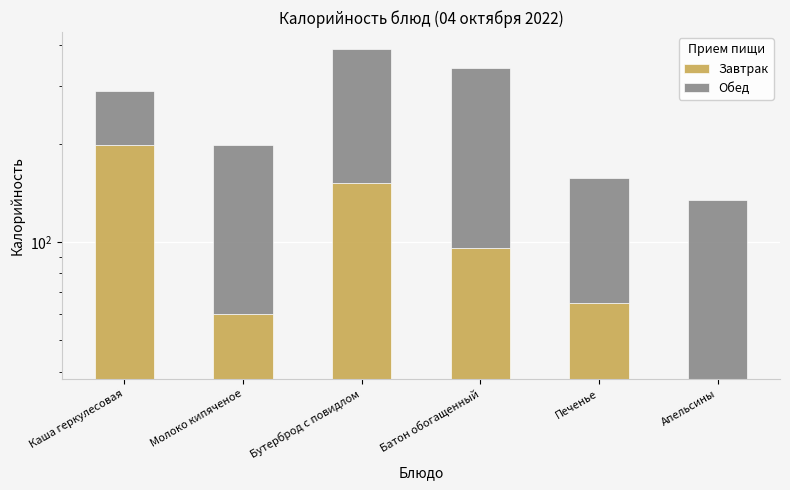

Is it true that Завтрак equals 92 at Молоко кипяченое?

False